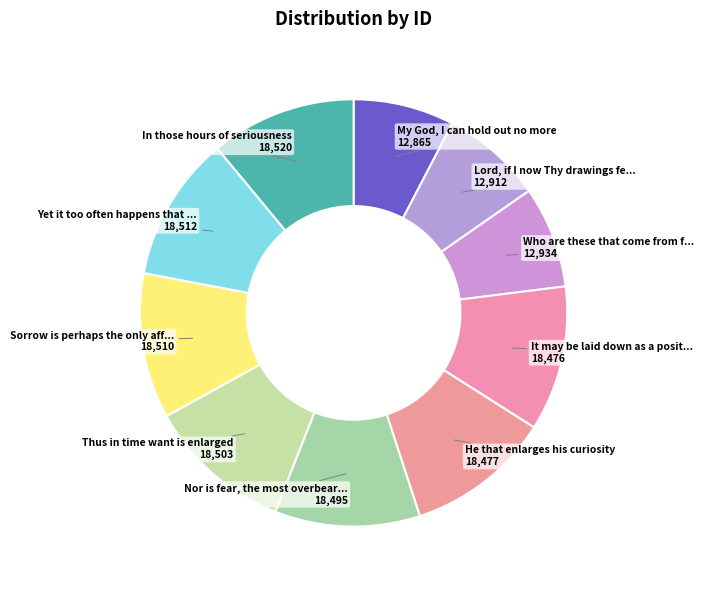

Is there any slice that represents more than half of the pie?

No